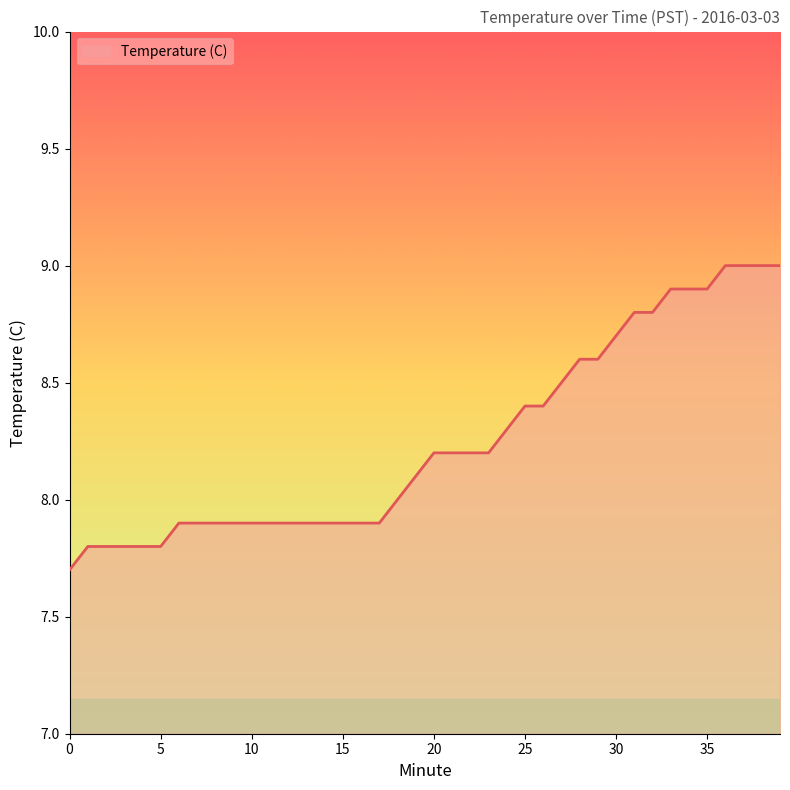

What is the minimum value shown in the chart?

7.7